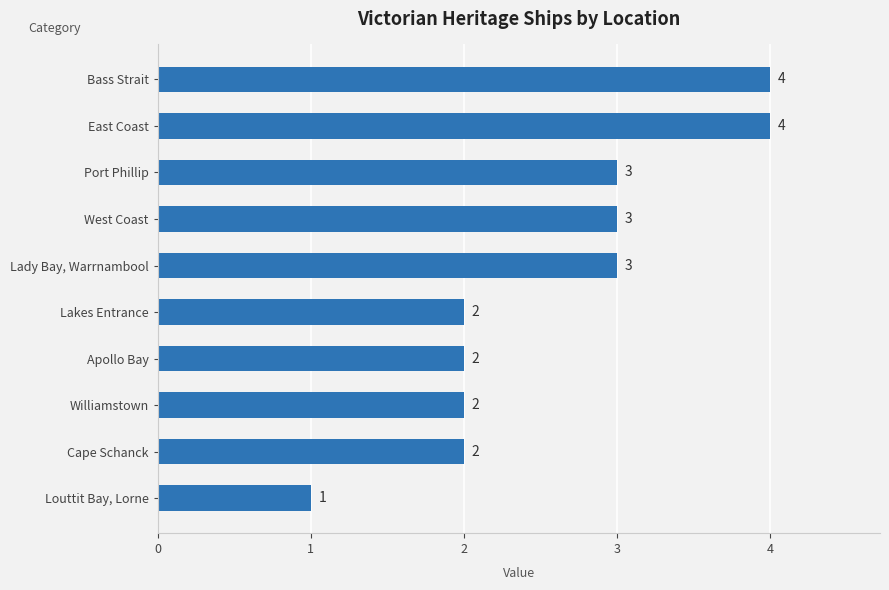

Which category has the lowest value across all series?

Louttit Bay, Lorne